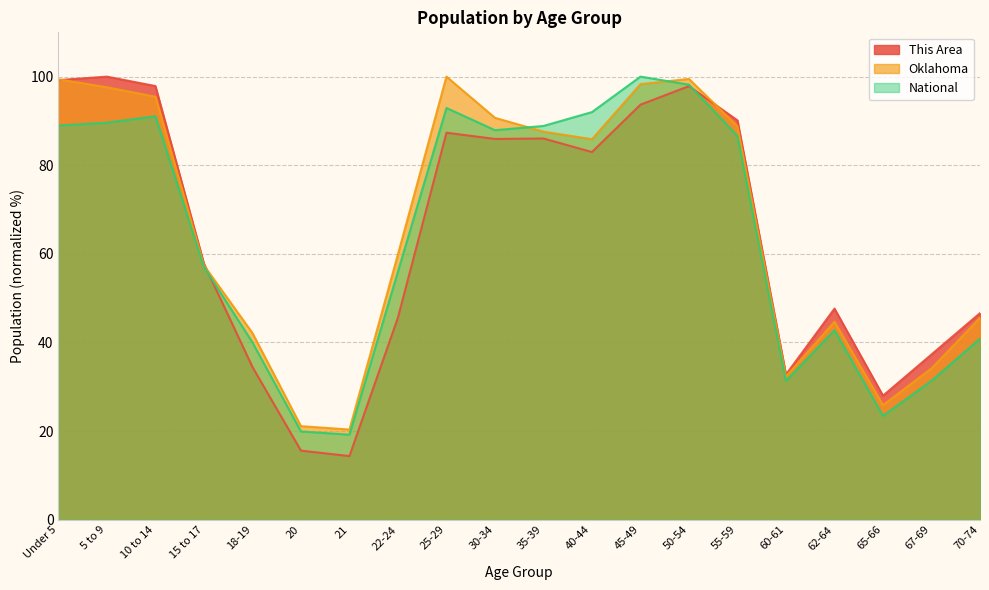

What is the sum of the National values at 35-39 and 60-61?

120.2